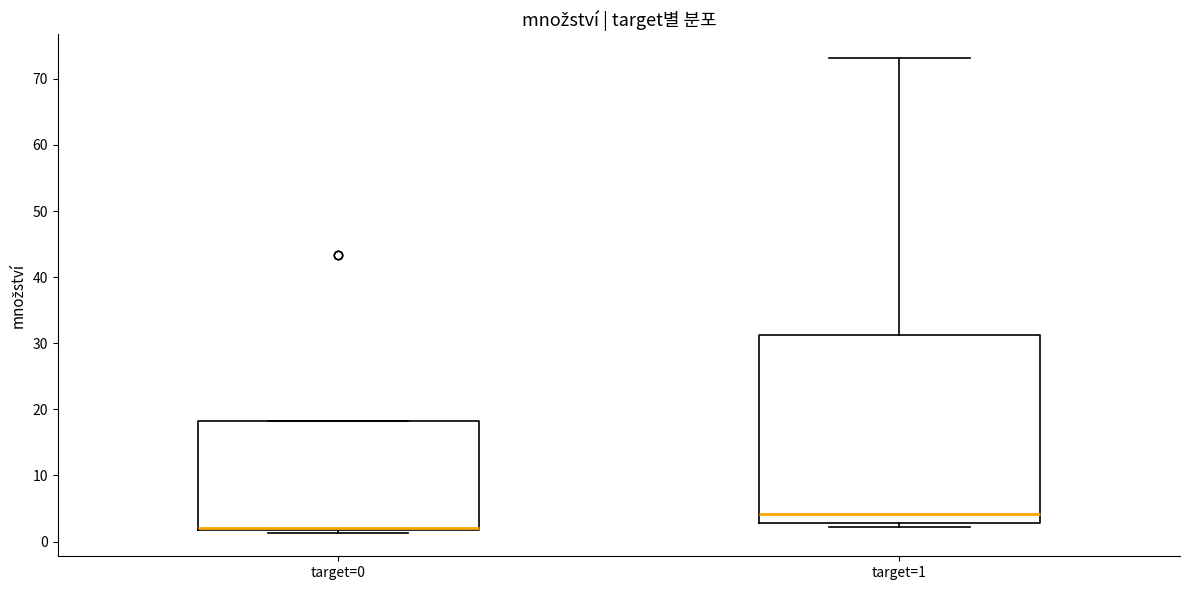

Where is the lower edge of the box for target=0 on the y-axis? The values are not printed on the chart, so give them approximately, as read against the axis.

2